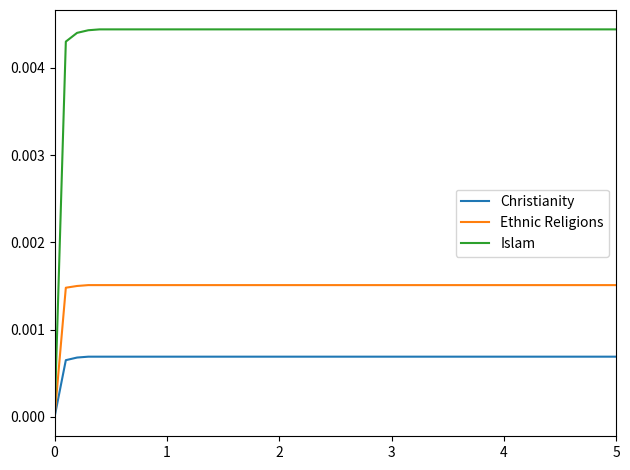

List the series in order of their overall mean, highest first.

Islam, Ethnic Religions, Christianity